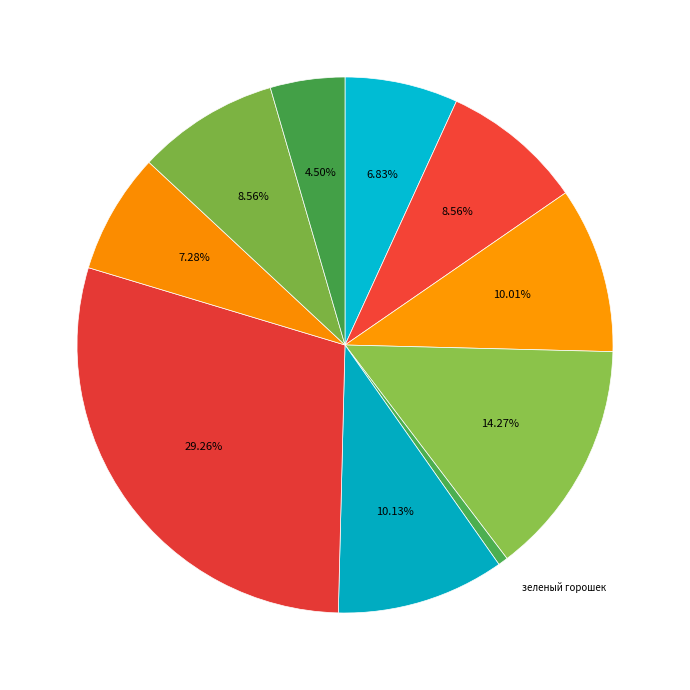

How many slices are in this pie chart?

10